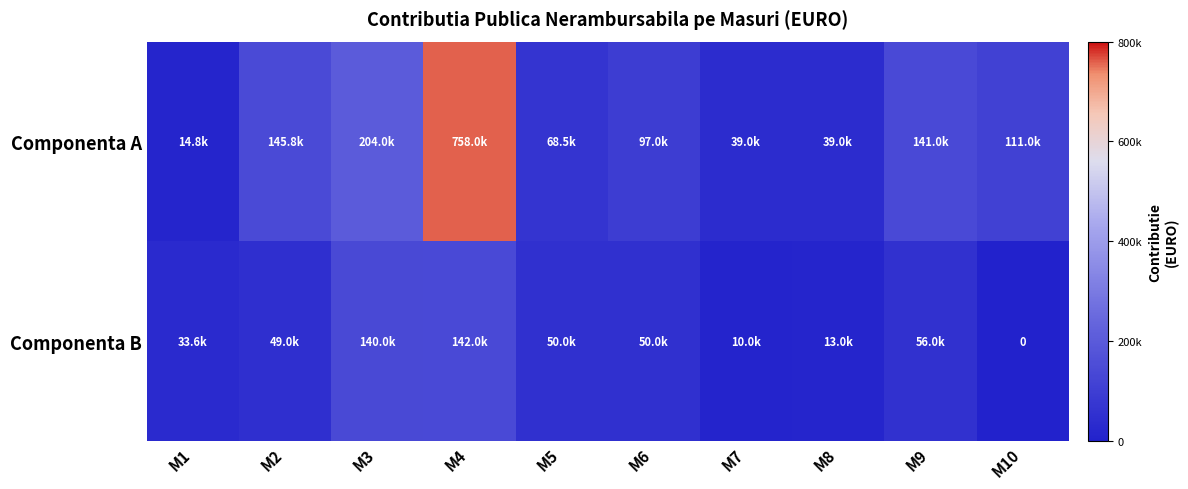

Which has a higher value, M3 or M8?

M3